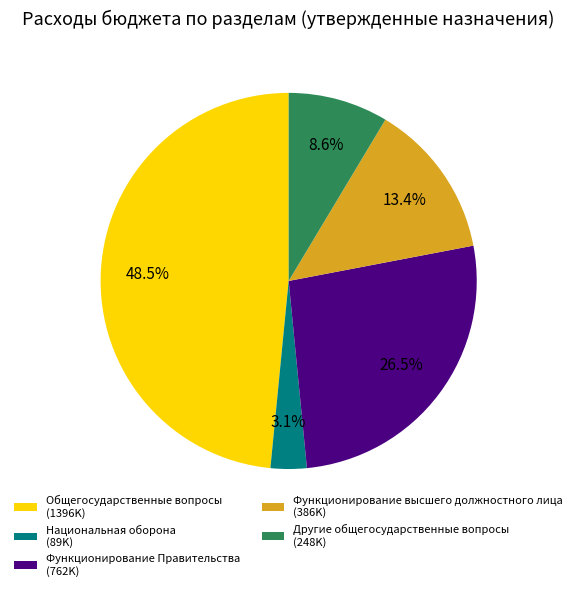

Which has a higher value, Другие общегосударственные вопросы or Общегосударственные вопросы?

Общегосударственные вопросы